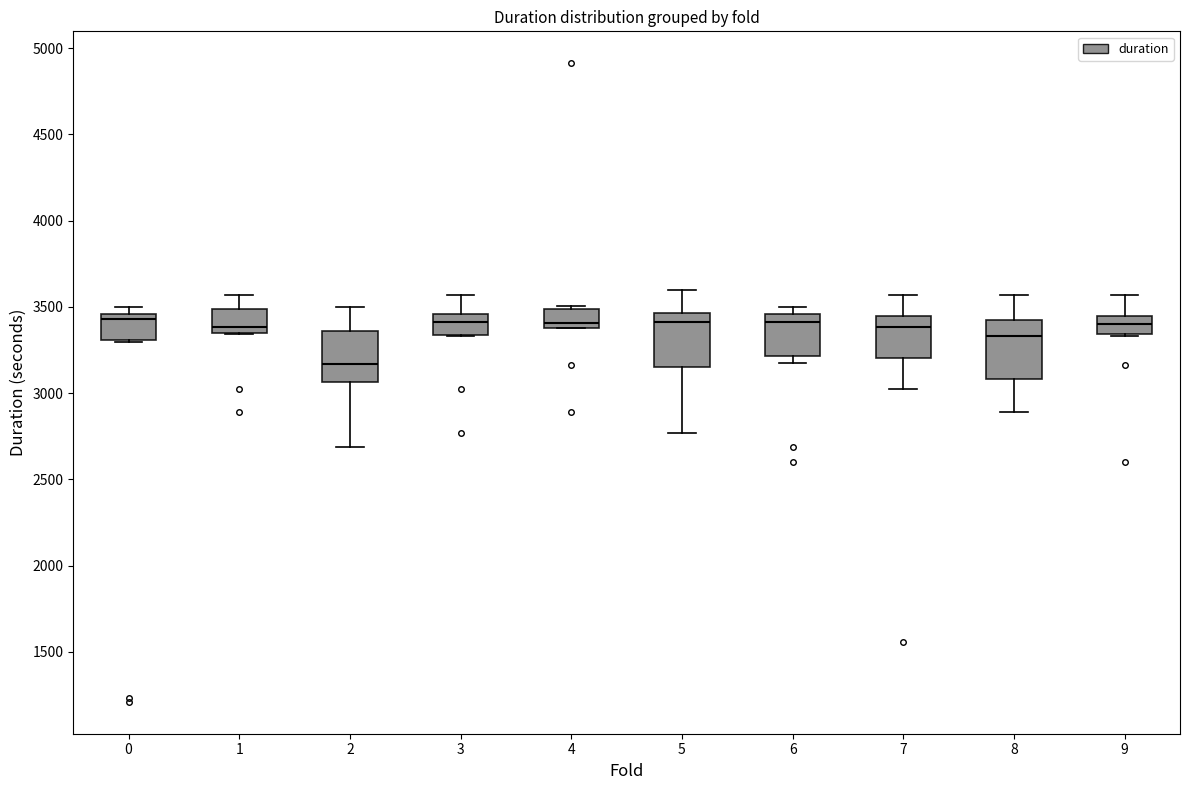

Where is the upper edge of the box at x = 9 on the y-axis? The values are not printed on the chart, so give them approximately, as read against the axis.

3450